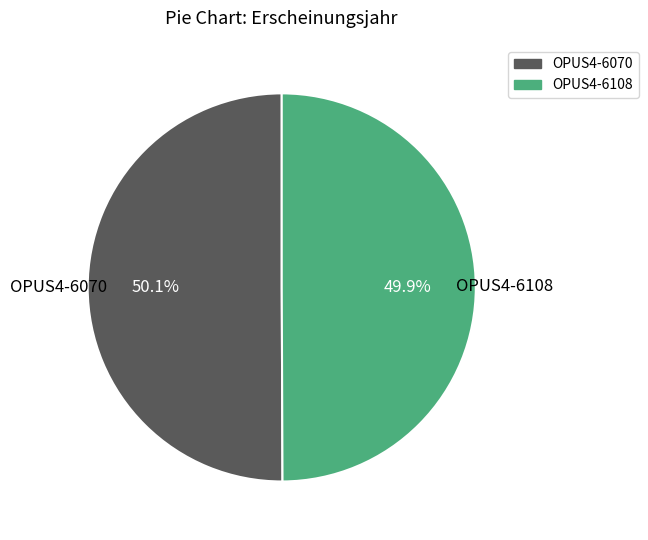

Is there a majority slice in this chart?

Yes